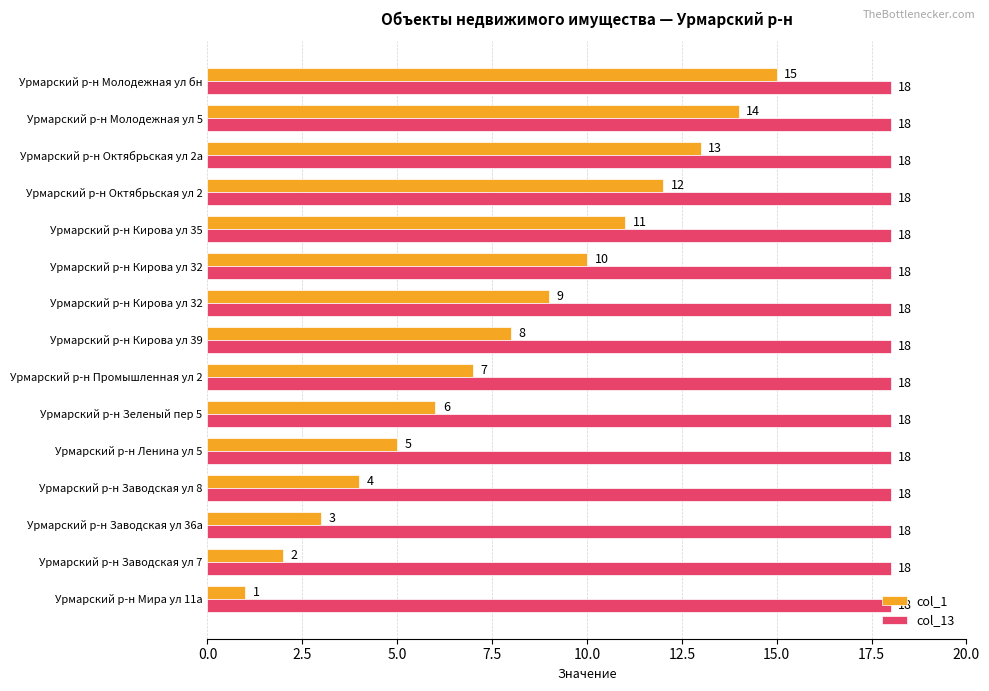

What are all the series names shown in the legend?

col_1, col_13